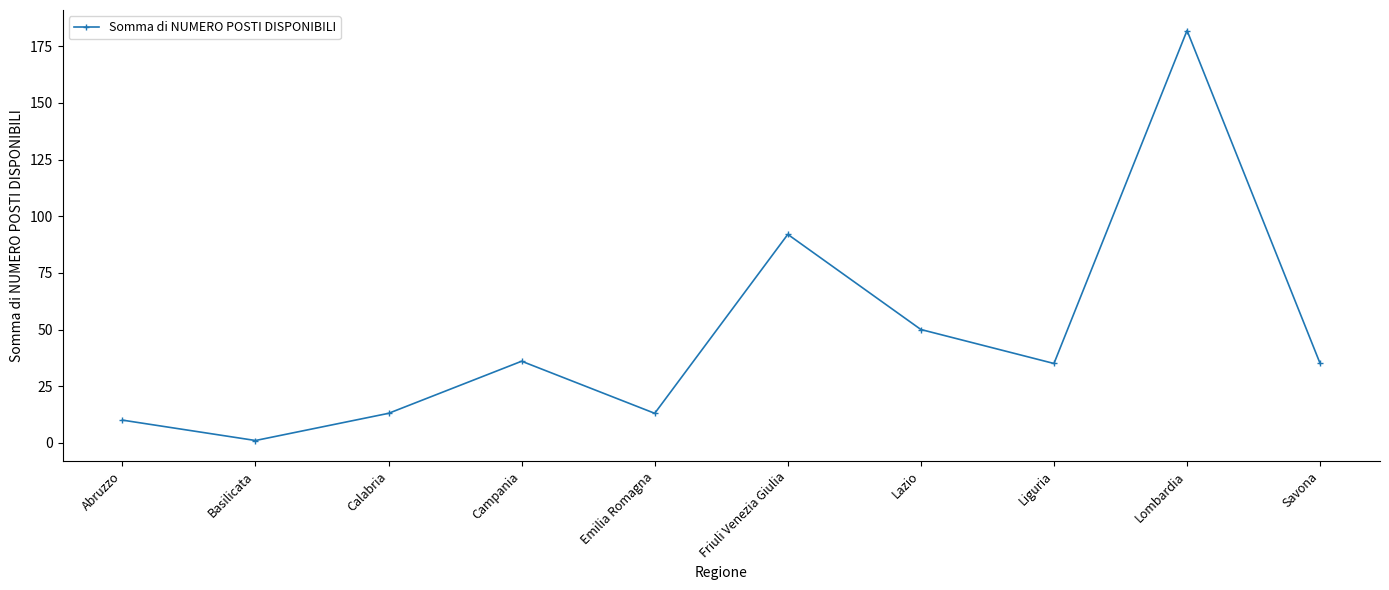

Reading left to right, extract all data points from this chart.

Abruzzo=10	Basilicata=1	Calabria=13	Campania=36	Emilia Romagna=13	Friuli Venezia Giulia=92	Lazio=50	Liguria=35	Lombardia=182	Savona=35